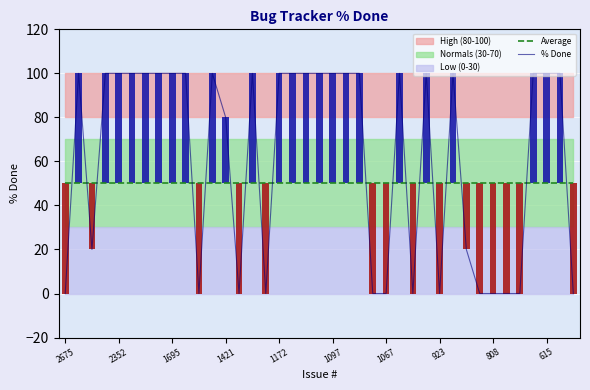

Reading right to left, transcribe all the data shown in this chart.

Average: 50	50	50	50	50	50	50	50	50	50	50	50	50	50	50	50	50	50	50	50	50	50	50	50	50	50	50	50	50	50	50	50	50	50	50	50	50	50	50
% Done: 0	100	100	100	0	0	0	0	20	100	0	100	0	100	0	0	100	100	100	100	100	100	100	0	100	0	80	100	0	100	100	100	100	100	100	100	20	100	0